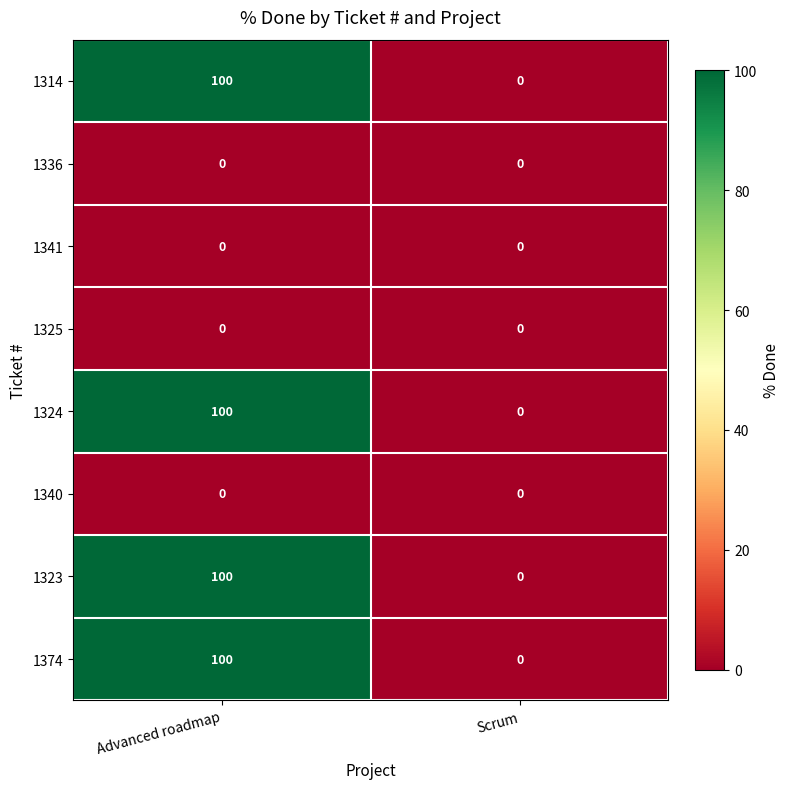

At how many categories does at least one series exceed 65?

1